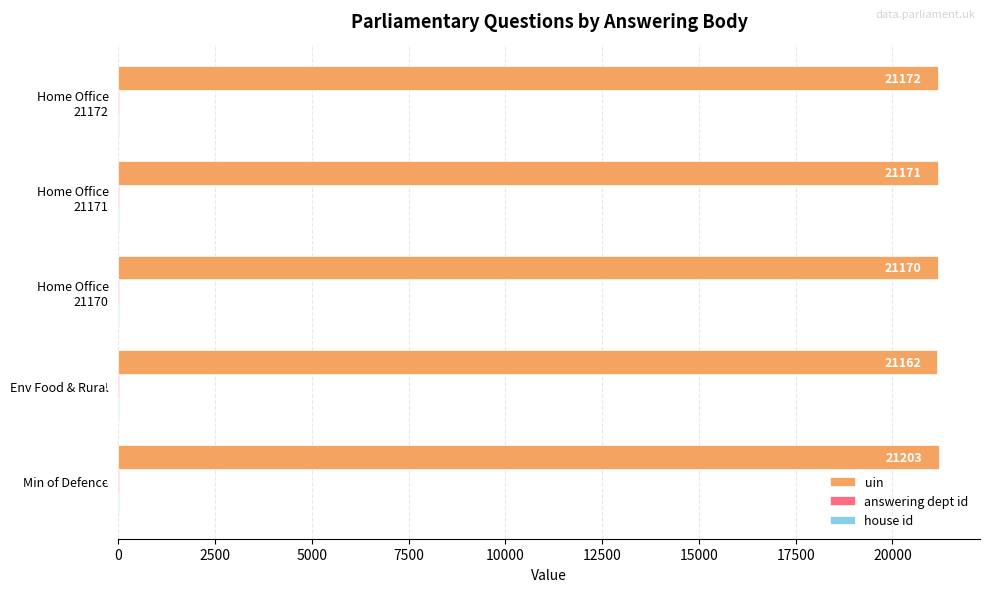

Which label corresponds to the largest value in the chart?

Min of Defence